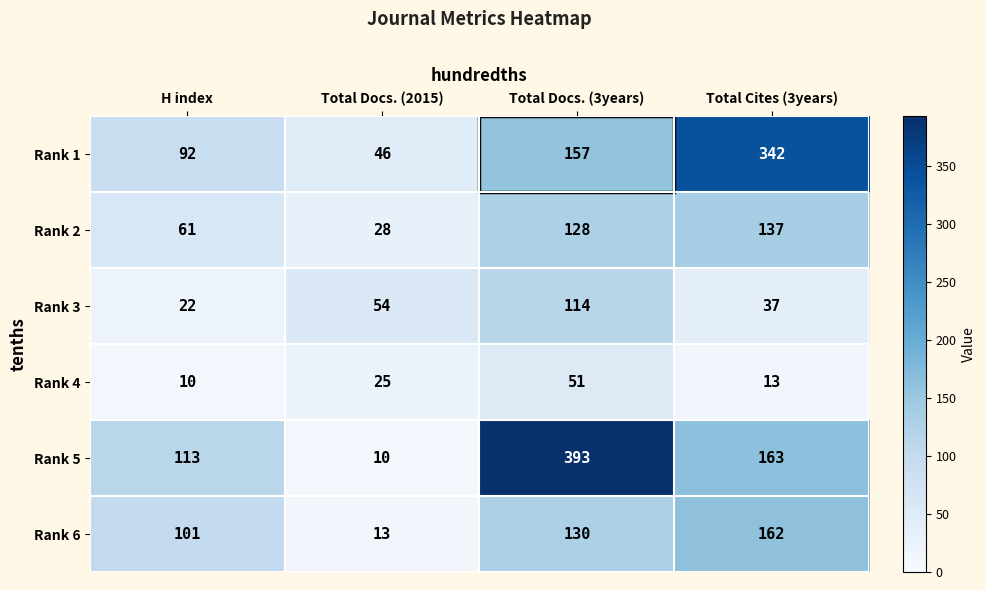

Which series has the largest total across all categories?

Rank 5